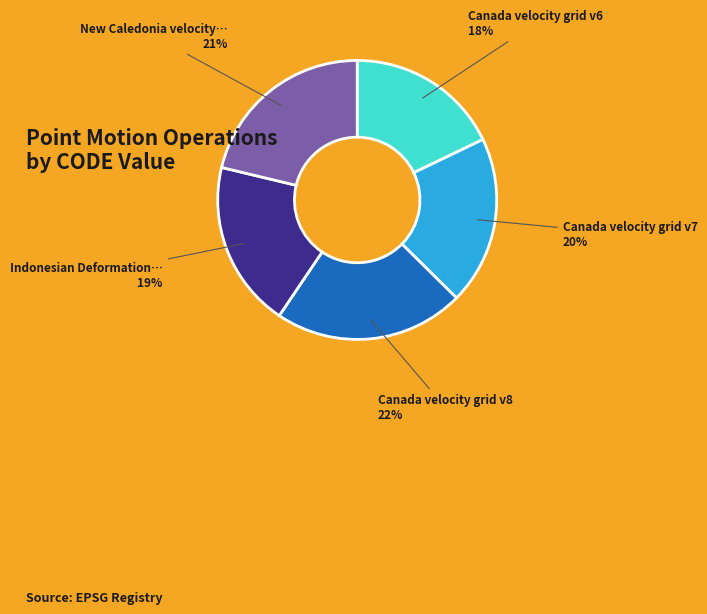

How many slices are in this pie chart?

5